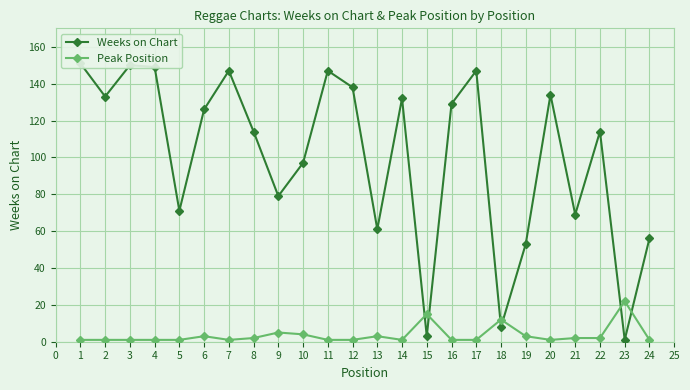

True or false: Peak Position has a value of 5 at 9.

True